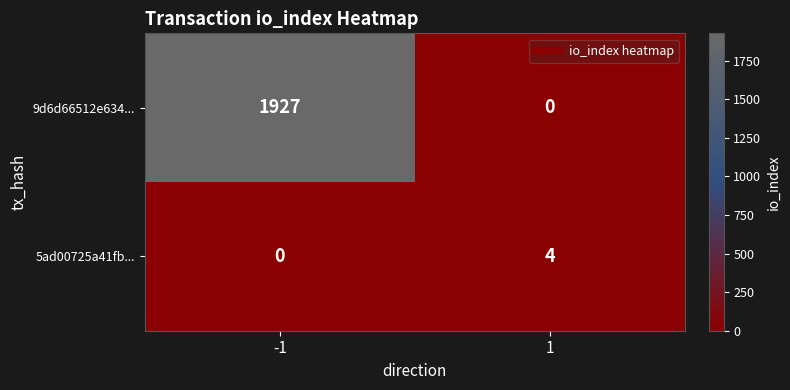

Between -1 and 1, which series saw the biggest shift?

9d6d66512e634...